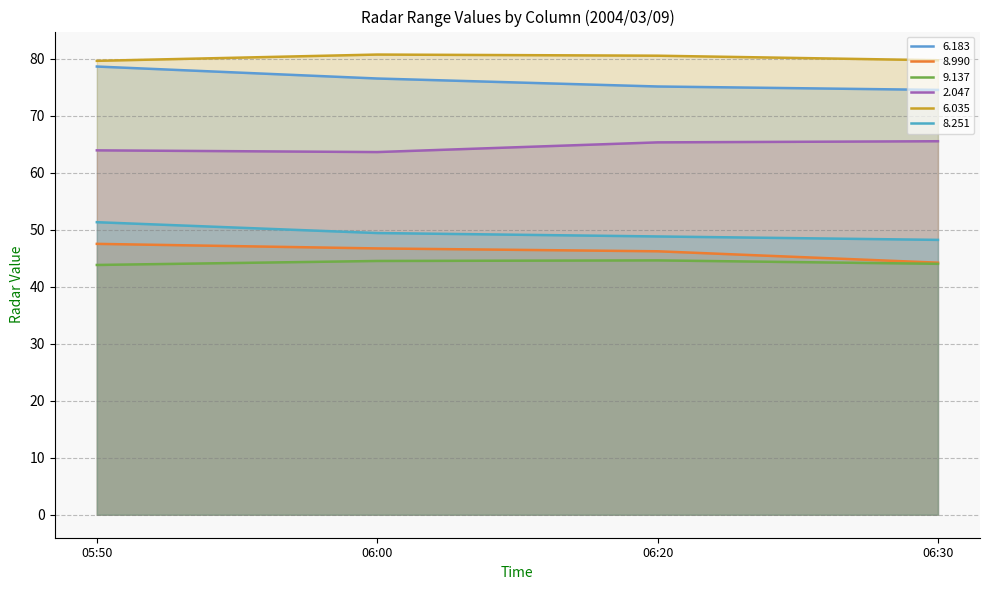

Reading left to right, extract all data points from this chart.

  6.183: 78.6	76.5	75.1	74.5
  8.990: 47.5	46.7	46.2	44.2
  9.137: 43.8	44.5	44.6	44.0
  2.047: 63.9	63.6	65.3	65.5
  6.035: 79.6	80.7	80.5	79.7
  8.251: 51.3	49.4	48.8	48.2